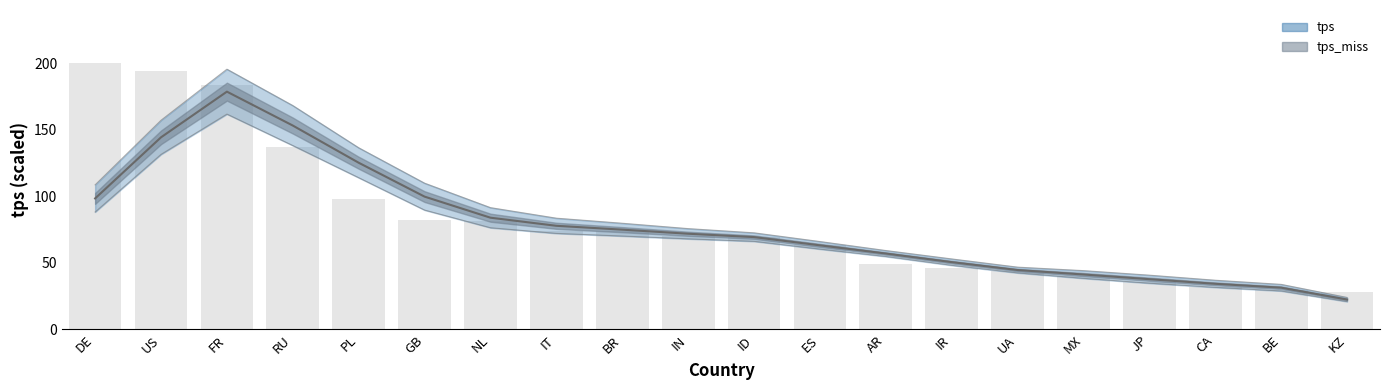

Rank the categories by value from lowest to highest.

KZ, BE, CA, JP, MX, UA, IR, AR, ES, ID, IN, BR, IT, NL, GB, PL, RU, FR, US, DE